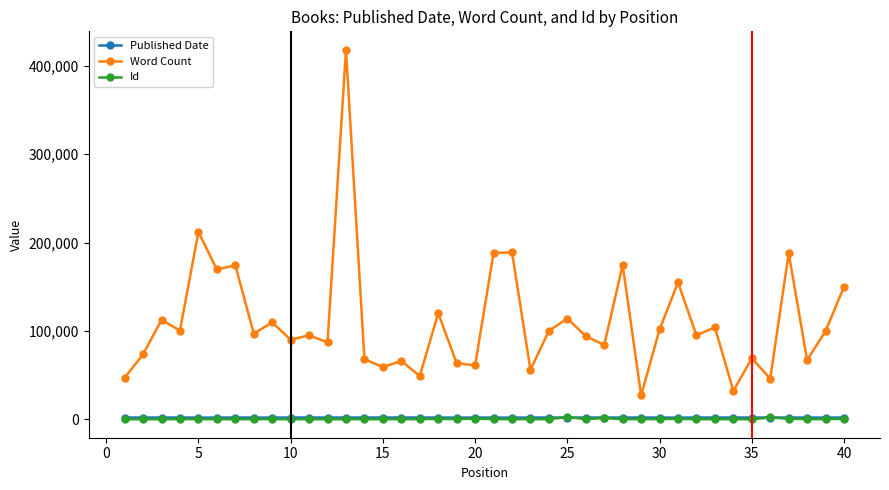

True or false: Word Count and Id cross at least once.

False